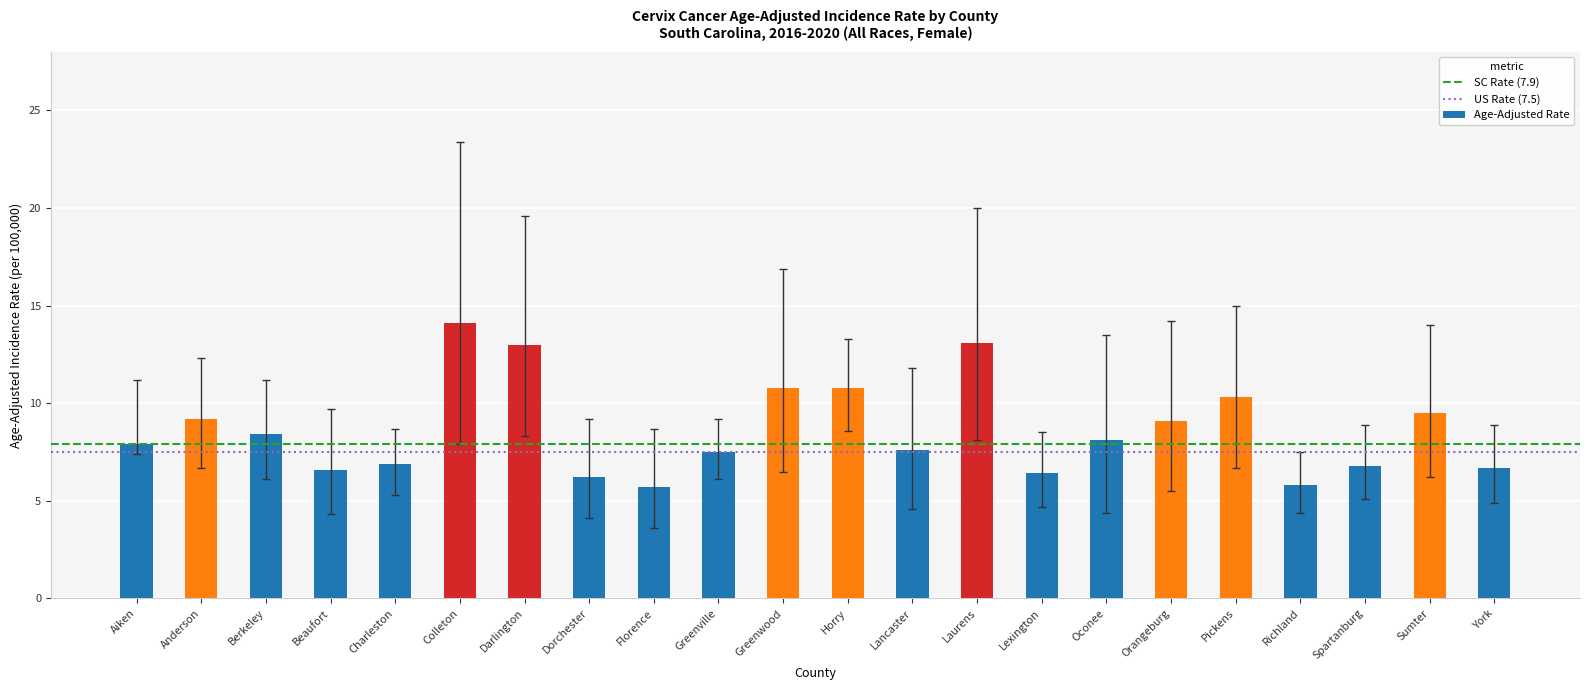

What is the smallest value displayed?

5.7